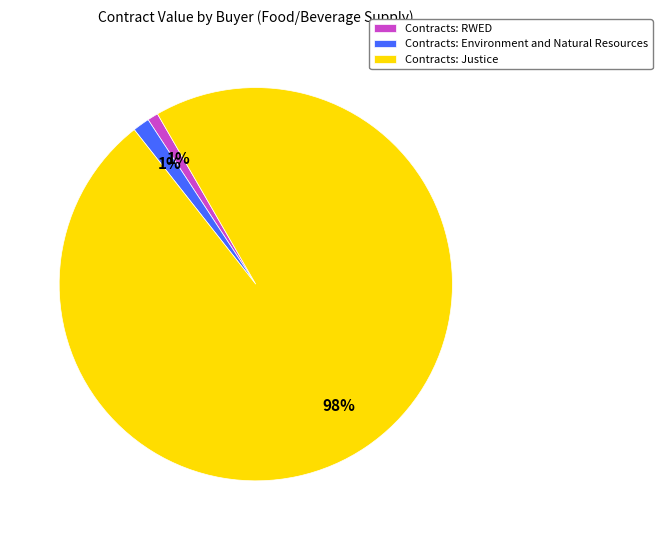

True or false: Contracts: RWED accounts for 1% of the total.

True